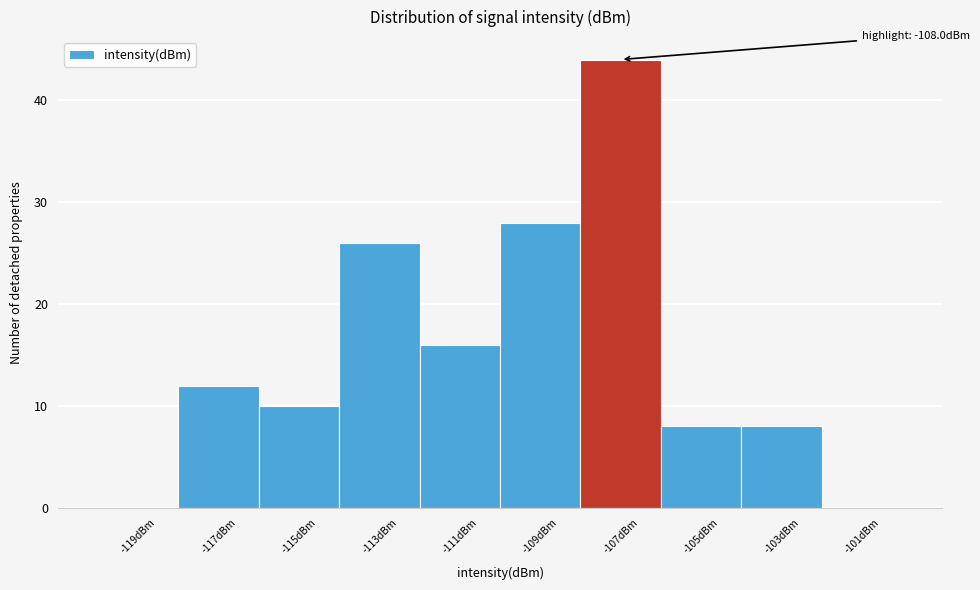

Over which range of the x-axis is the bar tallest?

-108 to -106